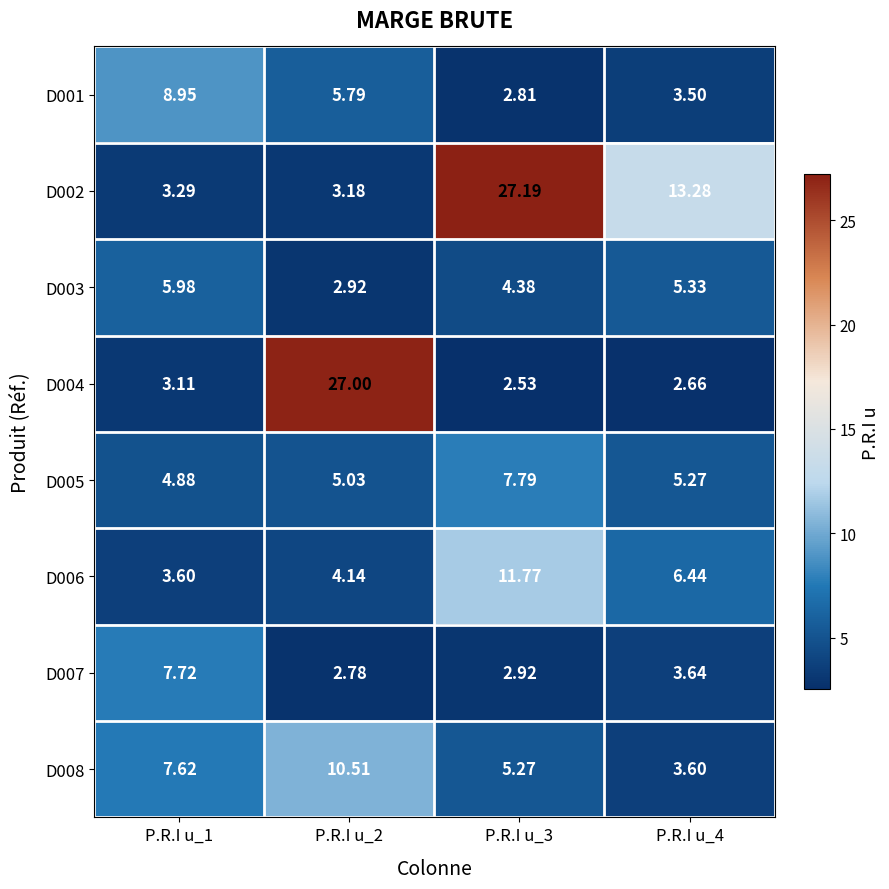

Is the value of D004 at P.R.I u_1 greater than the value of D003 at P.R.I u_4?

No